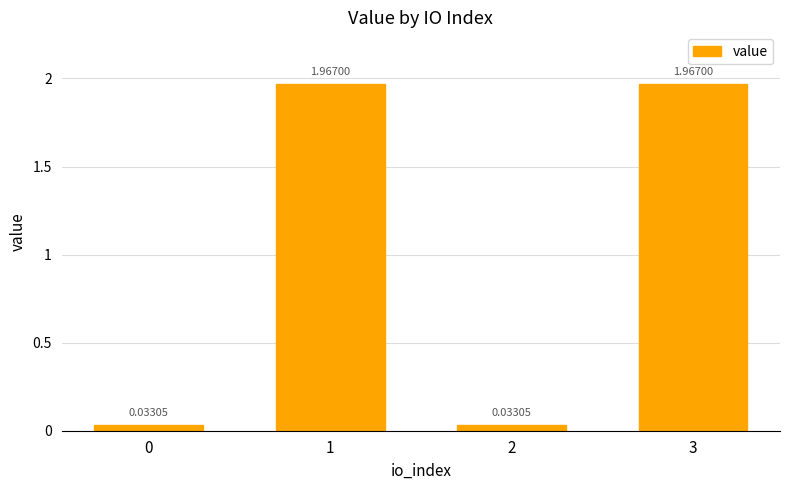

Which has a higher value, 3 or 0?

3